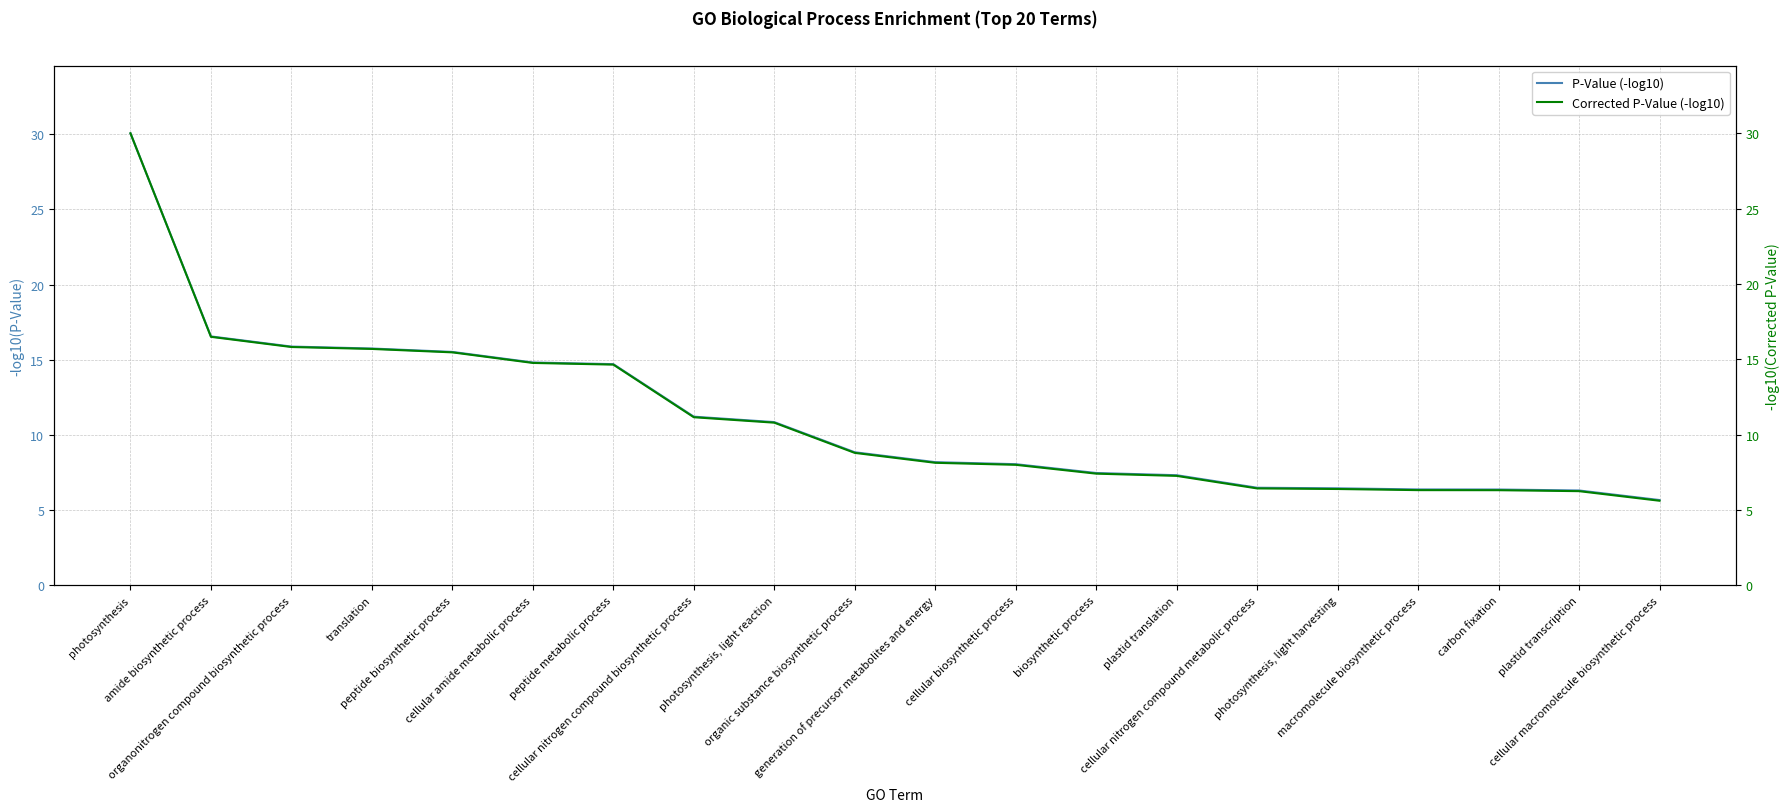

Where does the P-Value (-log10) series first go above 8?

photosynthesis